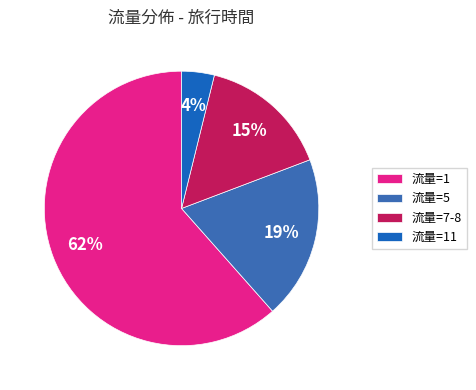

Count the number of slices in the pie.

4